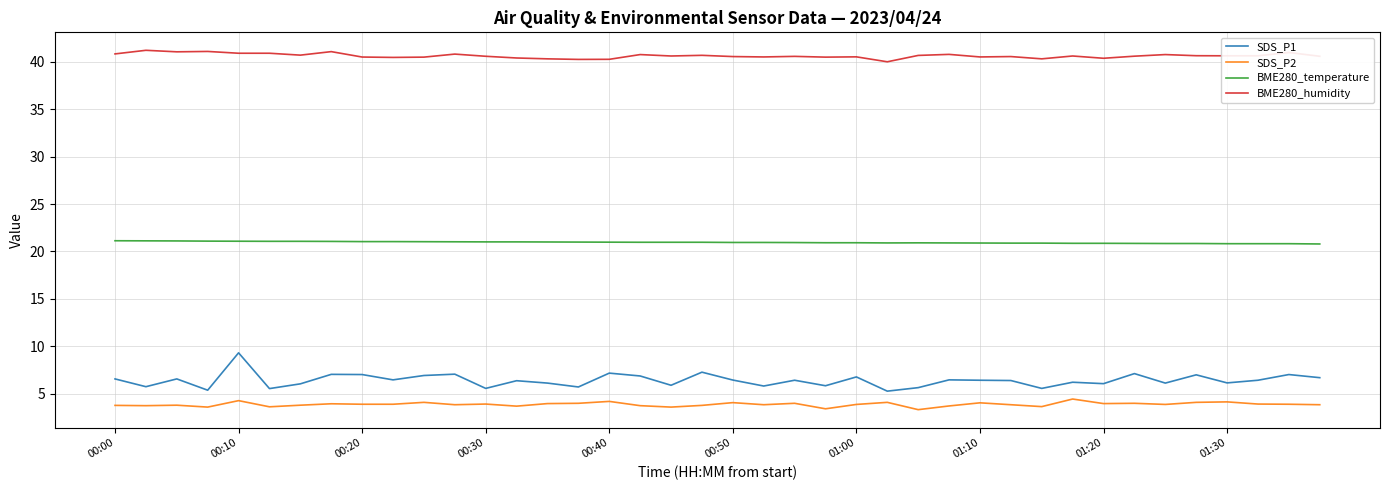

List the series in order of their peak value, lowest first.

SDS_P2, SDS_P1, BME280_temperature, BME280_humidity